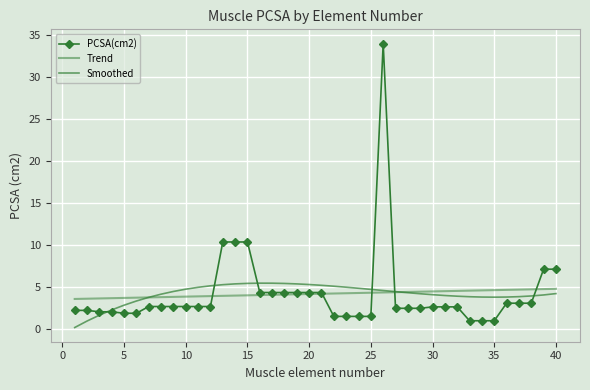

At how many categories does at least one series exceed 6?

6